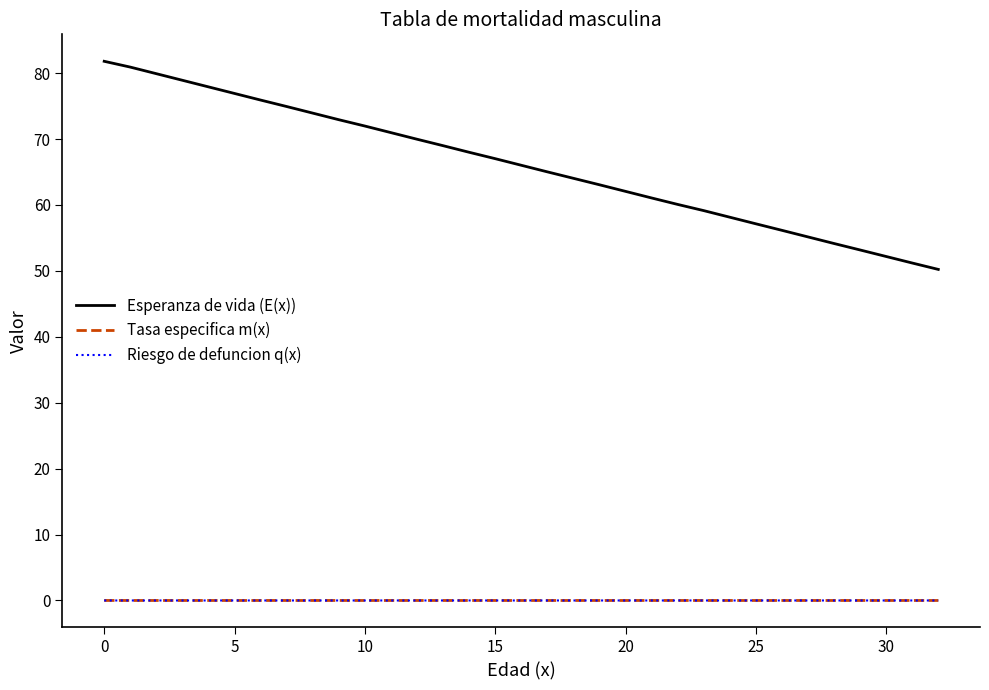

What is the lowest value of the Esperanza de vida (E(x)) series?

50.2